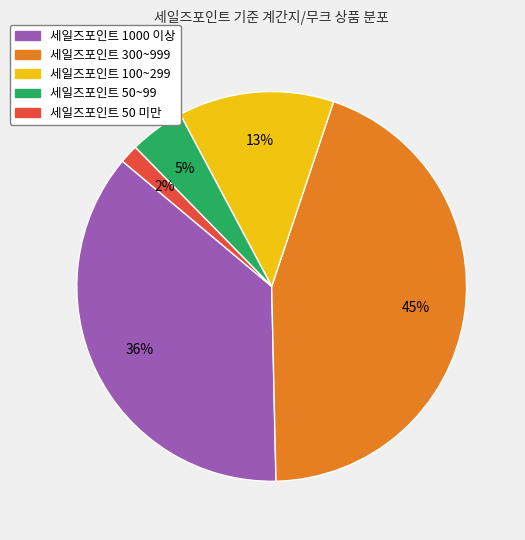

Which slice is the smallest?

세일즈포인트 50 미만